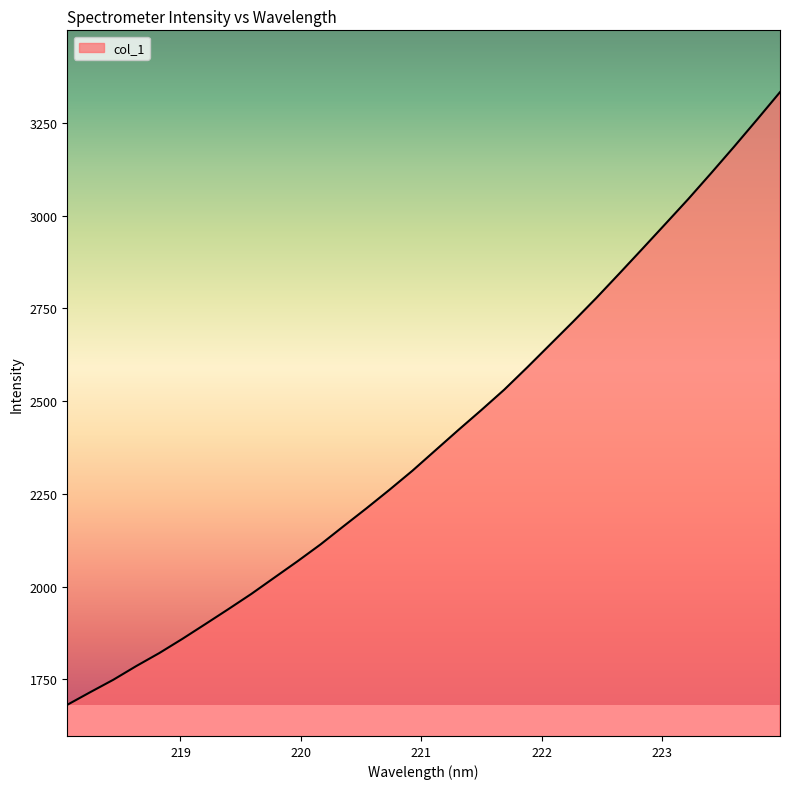

What is the smallest value displayed?

1681.0